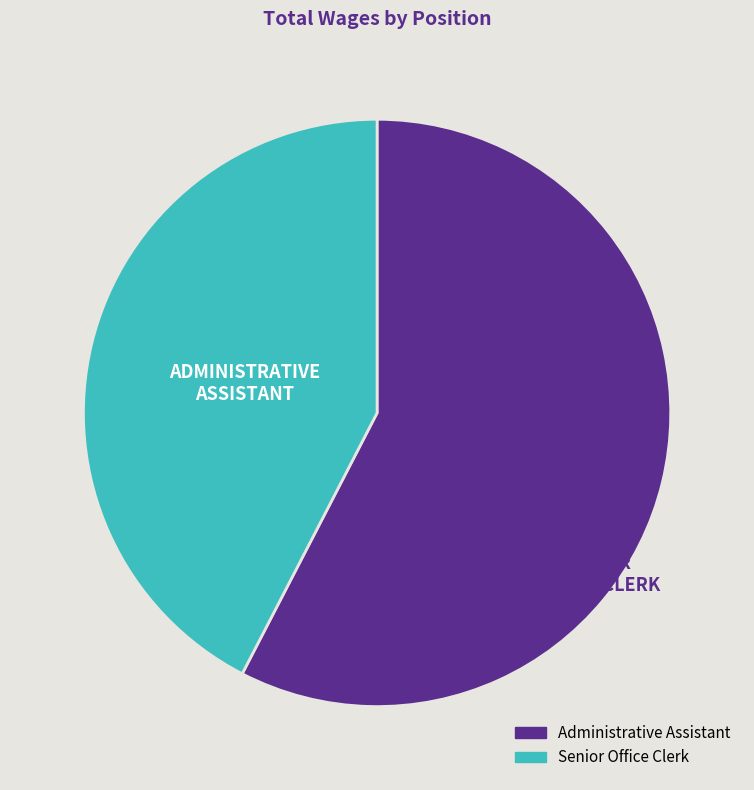

Combined, do Administrative Assistant and Senior Office Clerk account for over 50%?

Yes